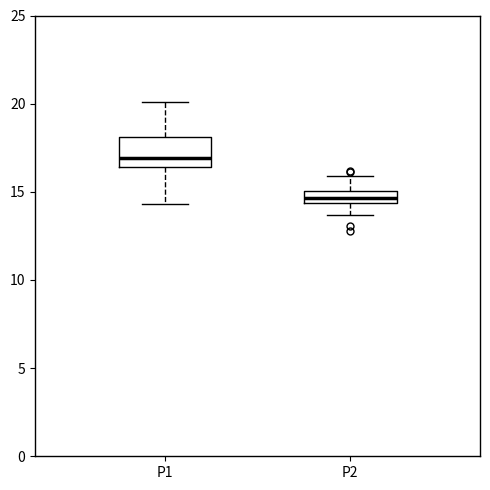

Comparing the boxes themselves (not the whiskers), which one is the tallest?

P1